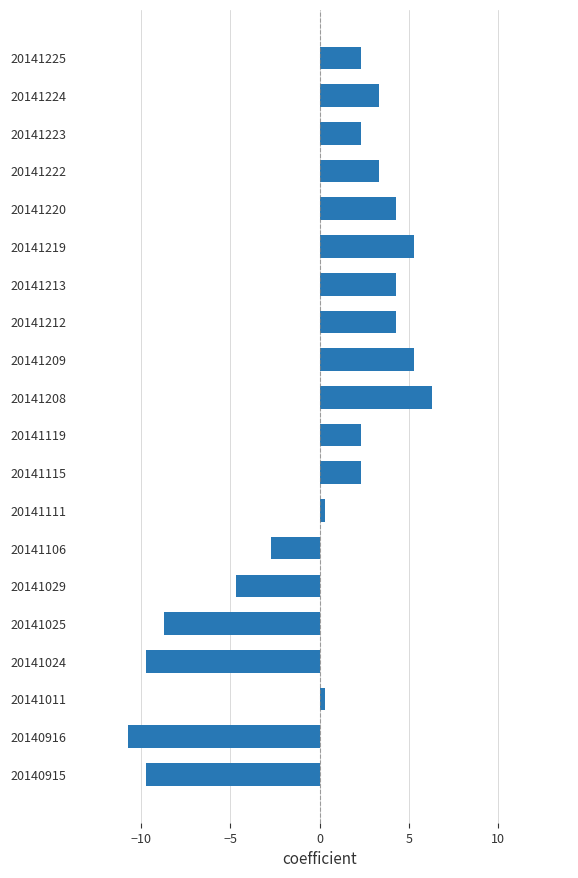

Count the number of categories in the chart.

20